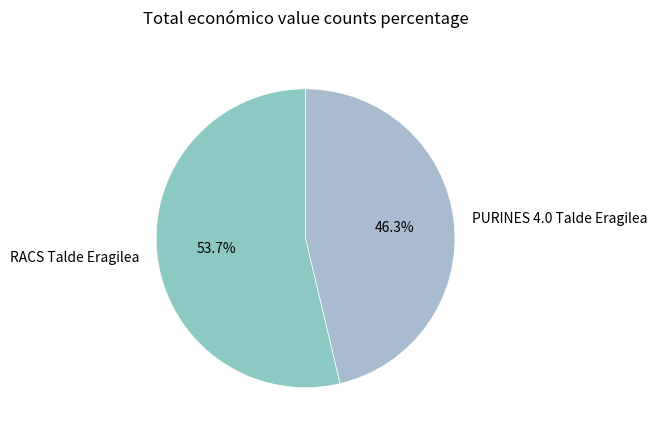

To the nearest percent, what is the combined percentage of PURINES 4.0 Talde Eragilea and RACS Talde Eragilea?

100%